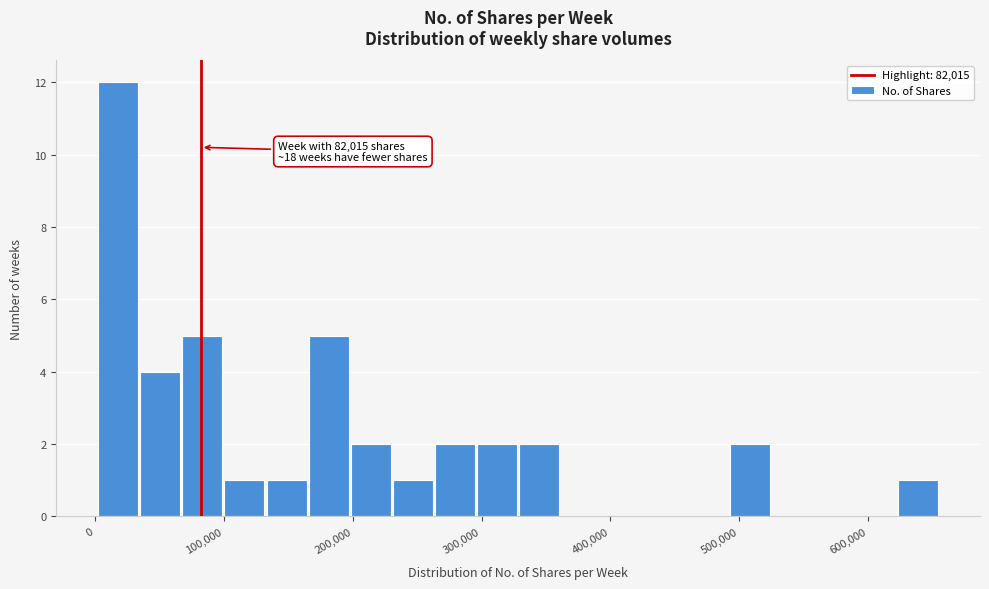

Around what value on the x-axis is the tallest bar? Give the approximate position of its centre, as read against the axis.

20000